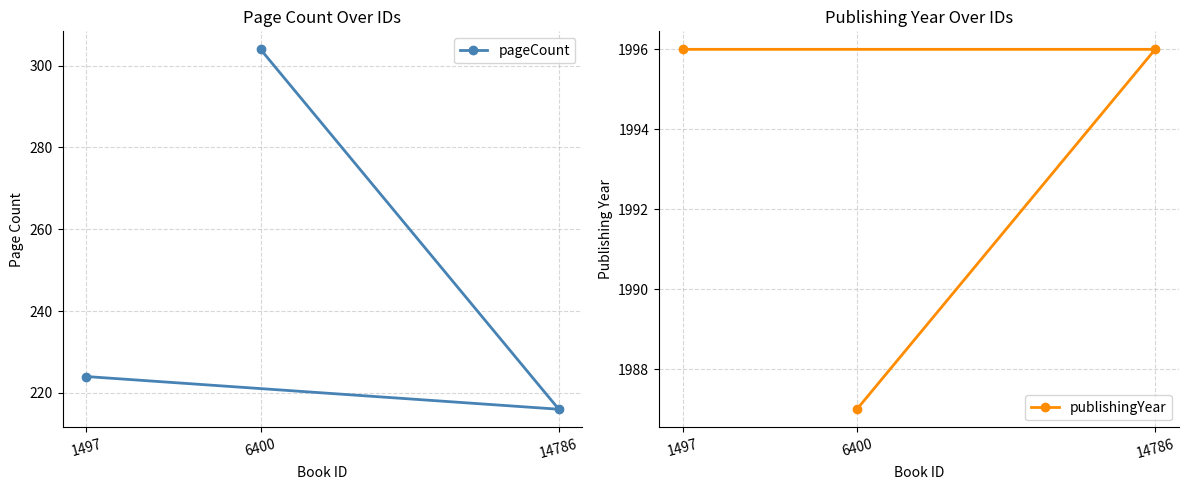

What is the maximum value for pageCount?

304